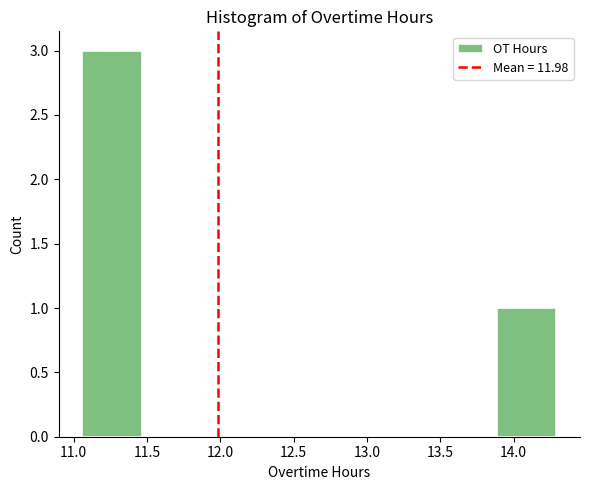

Over which range of the x-axis is the bar tallest?

11.05 to 11.45